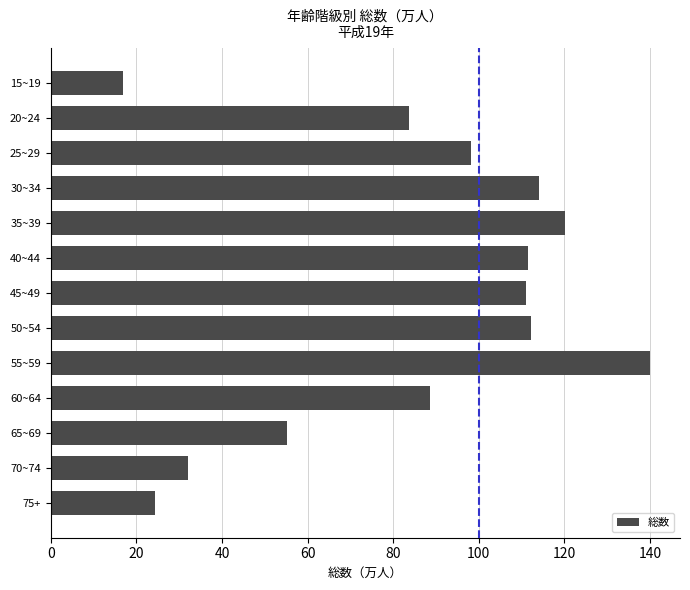

What is the change in value from 60~64 to 65~69?

-33.6